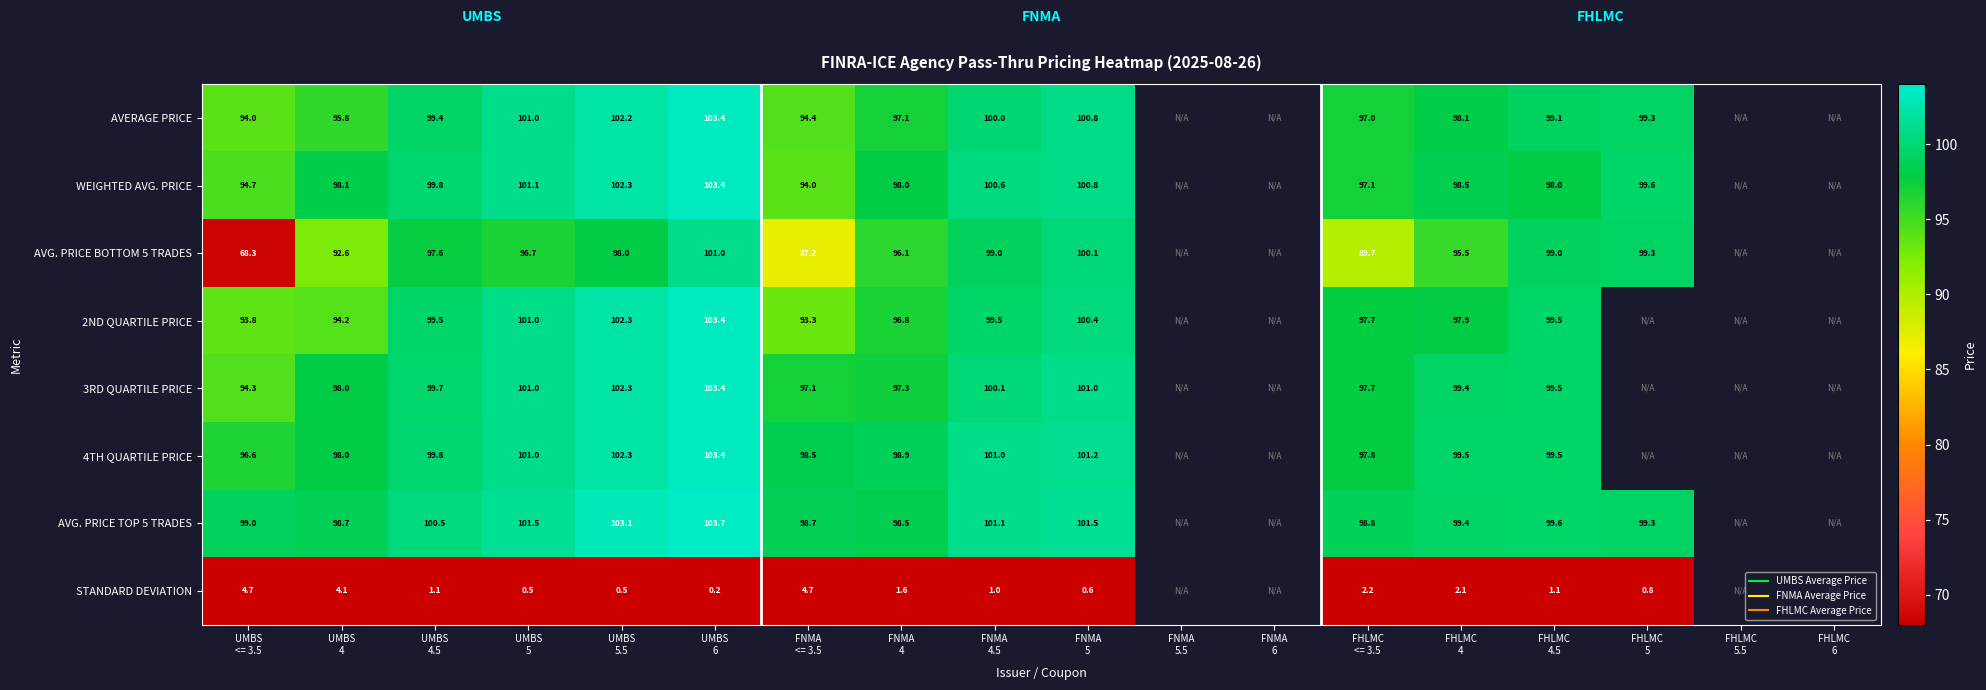

At how many categories does at least one series exceed 20?

14